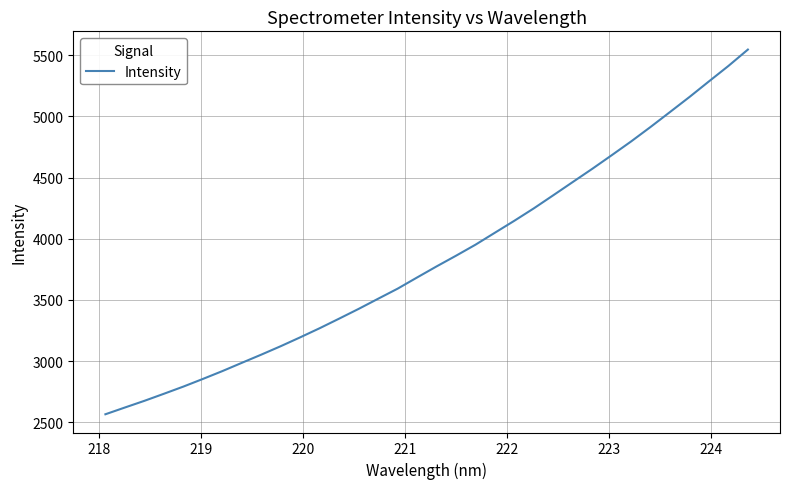

What is the minimum value shown in the chart?

2565.6